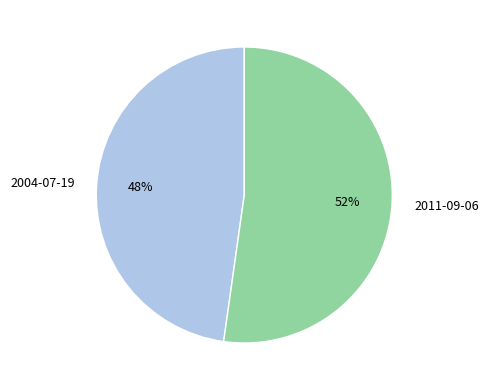

True or false: 2011-09-06 accounts for 52% of the total.

True